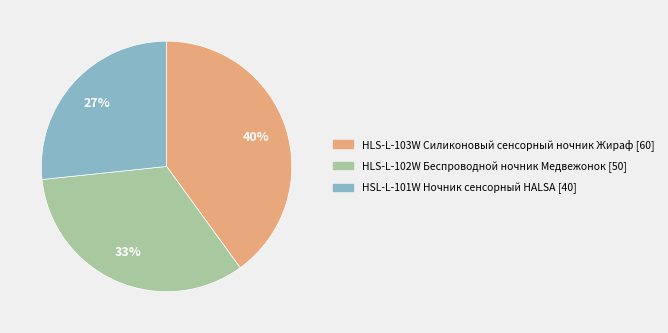

Is there a majority slice in this chart?

No